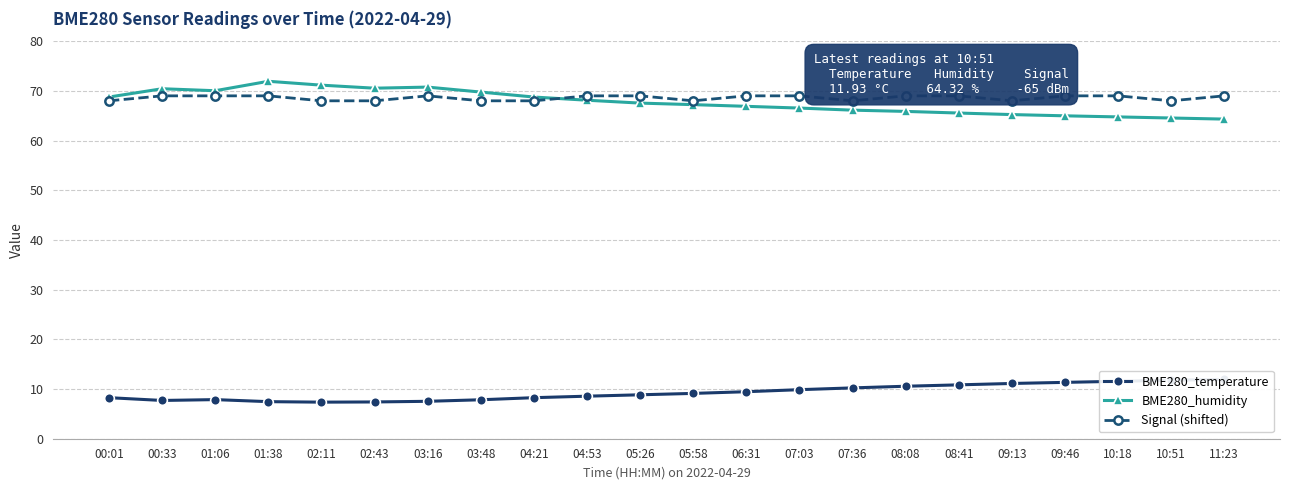

Which has a higher value, 04:53 or 08:08?

08:08